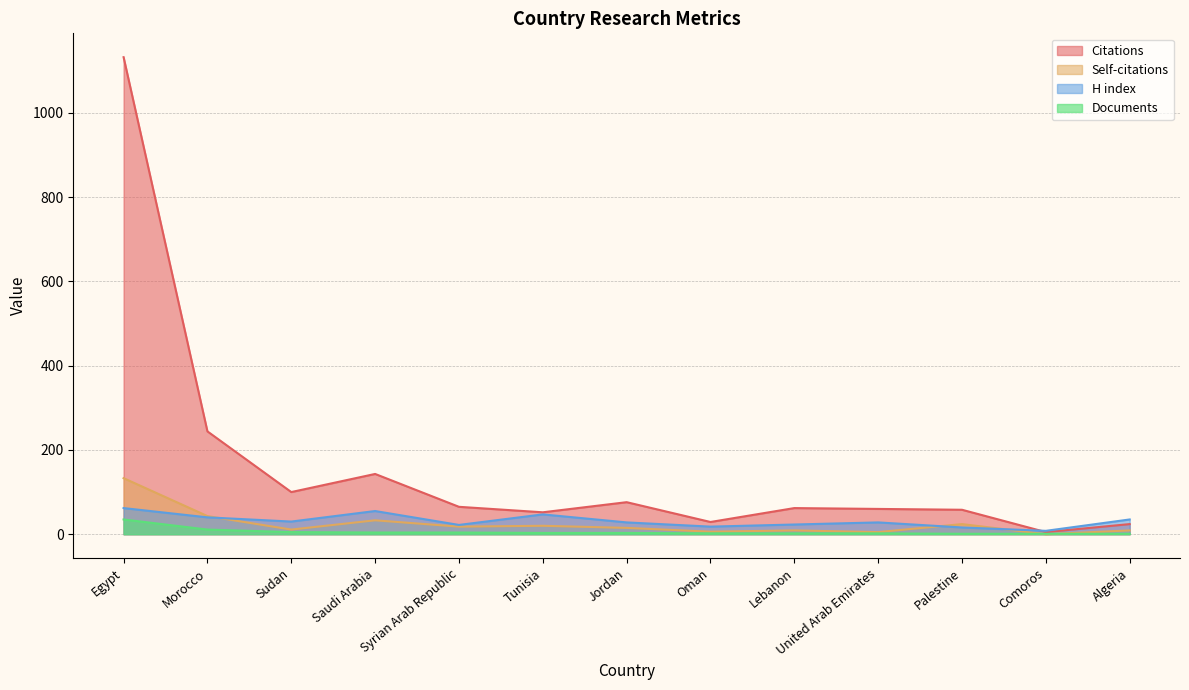

At which category does H index reach its first local peak?

Saudi Arabia